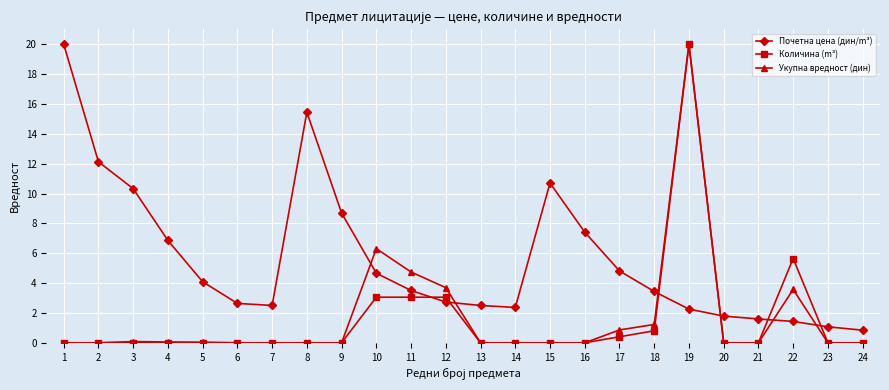

True or false: Количина (m³) has a value of 0.0 at 20.

True